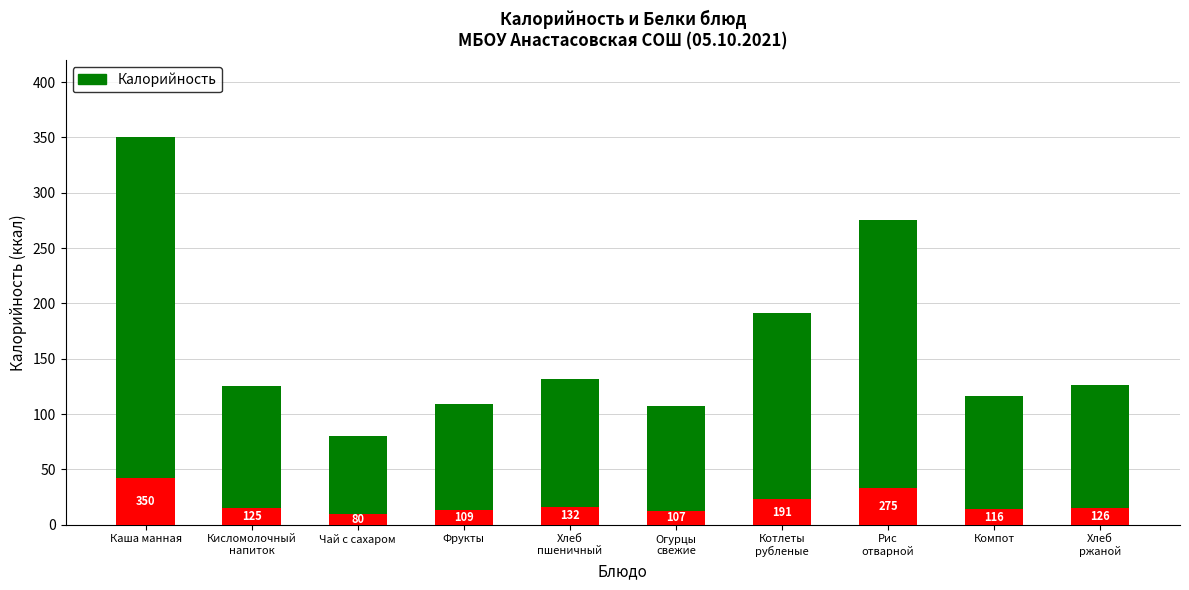

What is the approximate value at Огурцы
свежие?

107